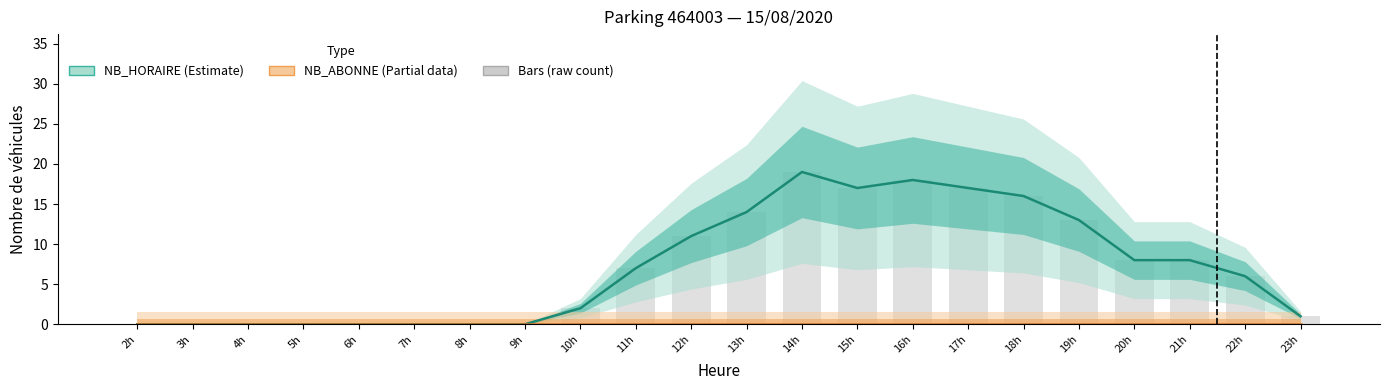

Which has a higher value, 17h or 22h?

17h